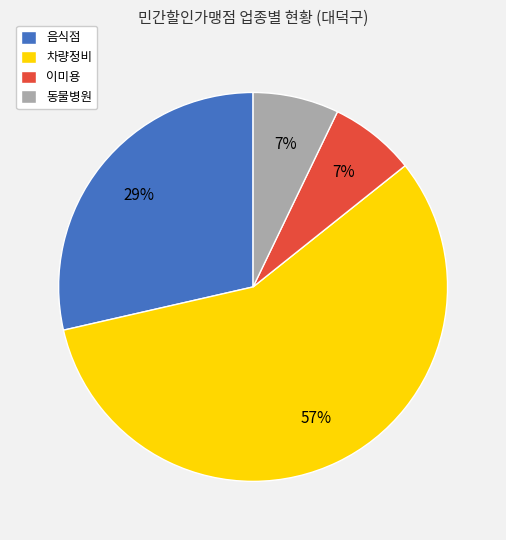

To the nearest percent, what is the difference between the largest and smallest slice percentages?

50%